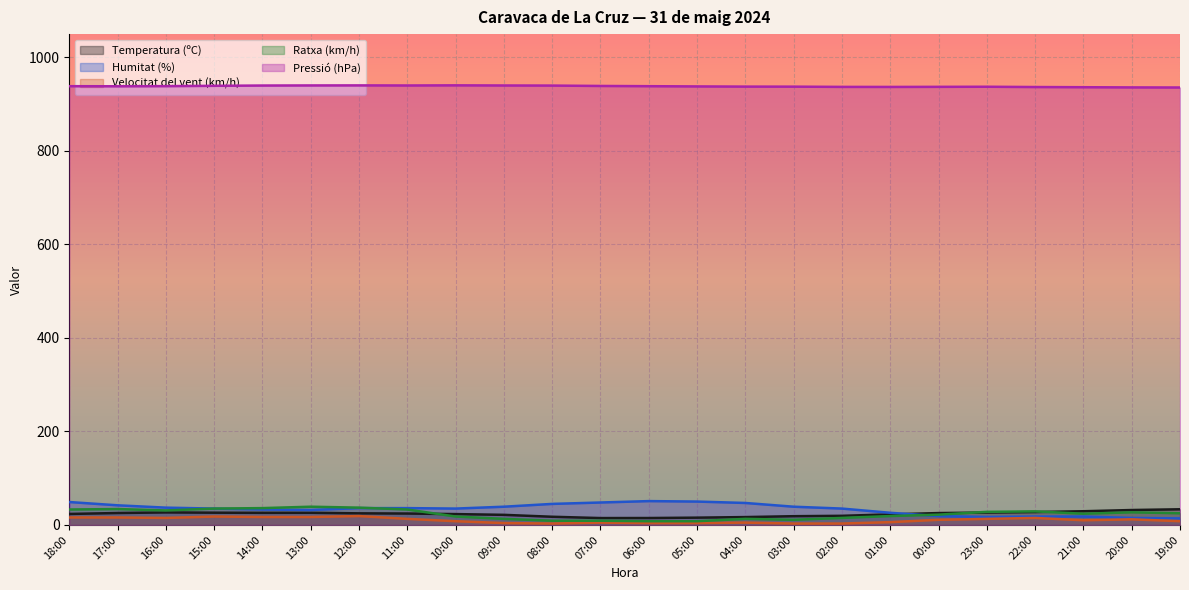

Between 16:00 and 07:00, which series saw the biggest shift?

Ratxa (km/h)